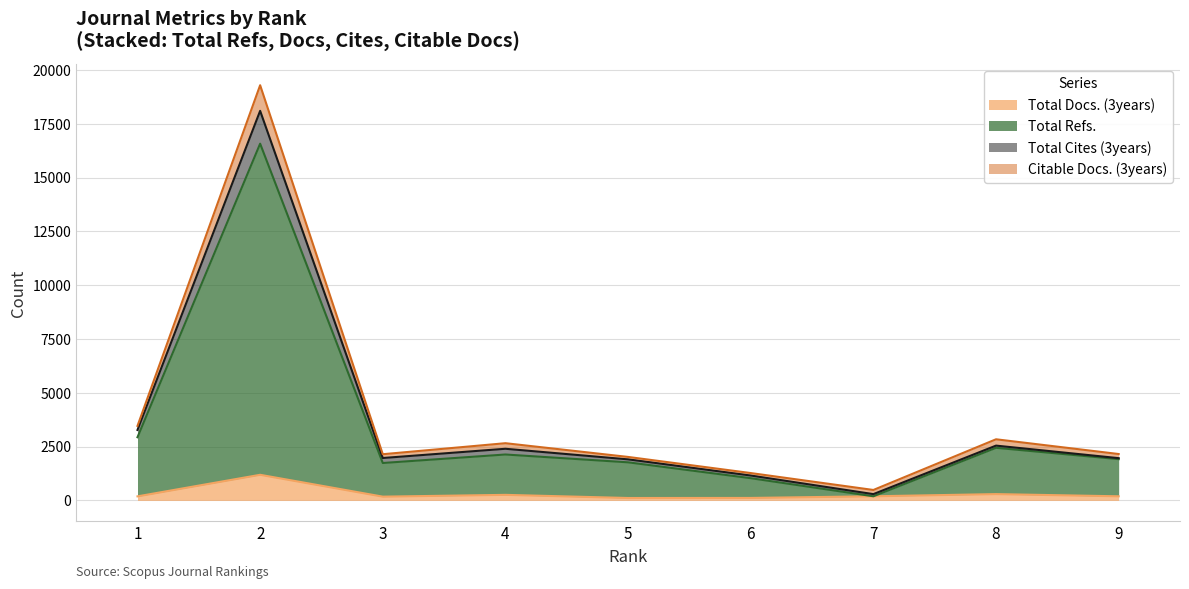

Which category has the lowest value in the Total Refs. series?

7